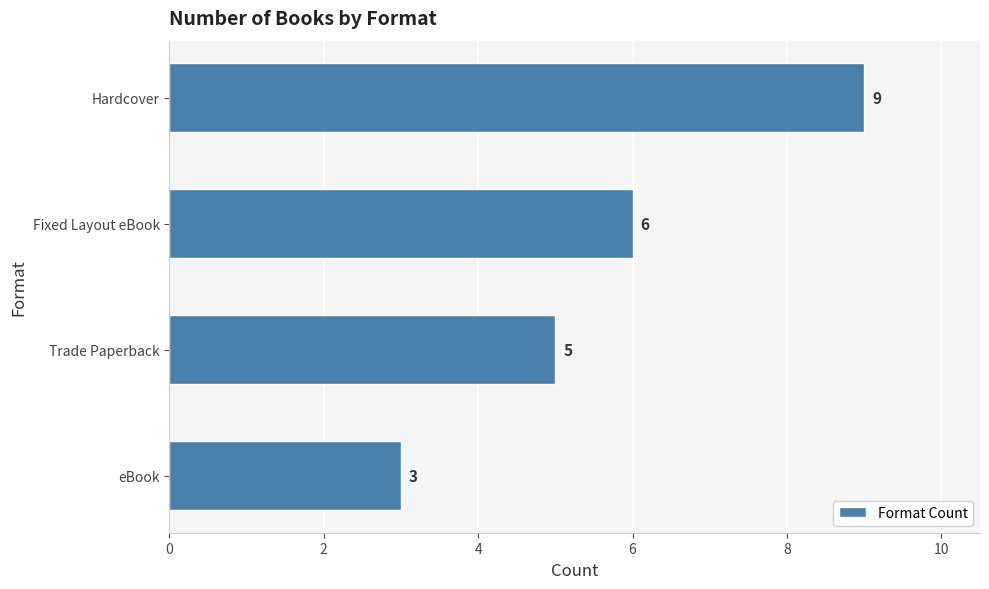

What is the ratio of the value at Fixed Layout eBook to the value at Hardcover?

0.7